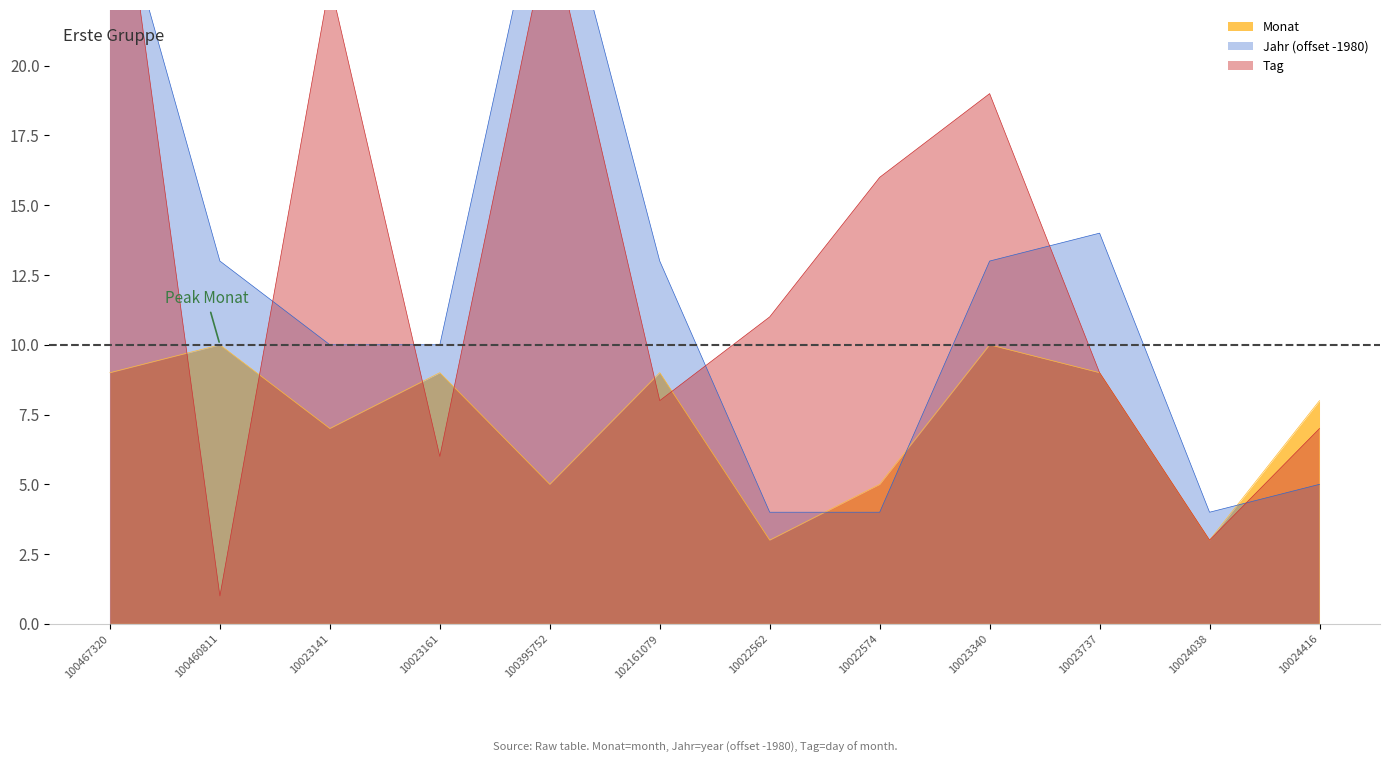

Does the chart display data point markers on the line(s)?

No